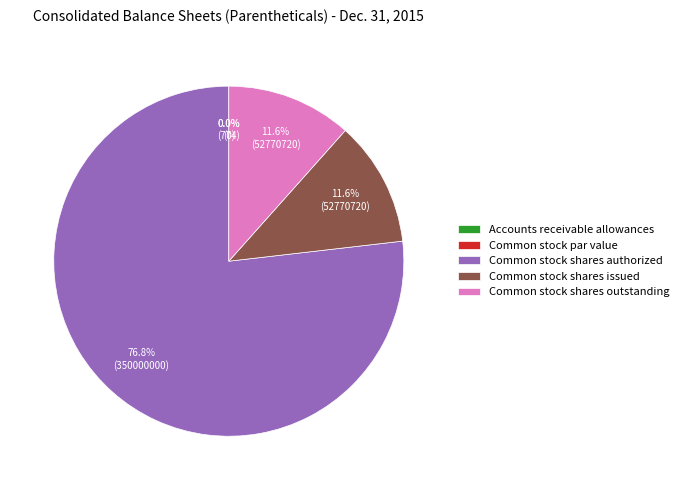

True or false: Common stock par value accounts for 1% of the total.

False